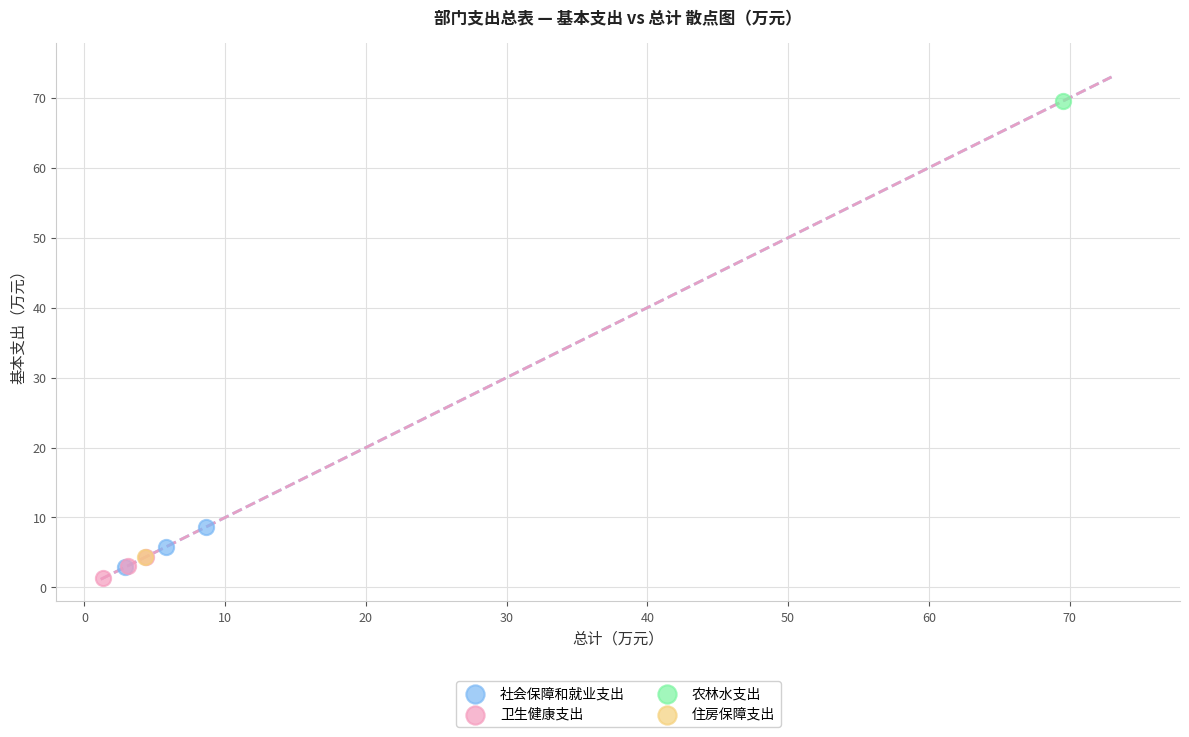

What are all the series names shown in the legend?

社会保障和就业支出, 卫生健康支出, 农林水支出, 住房保障支出